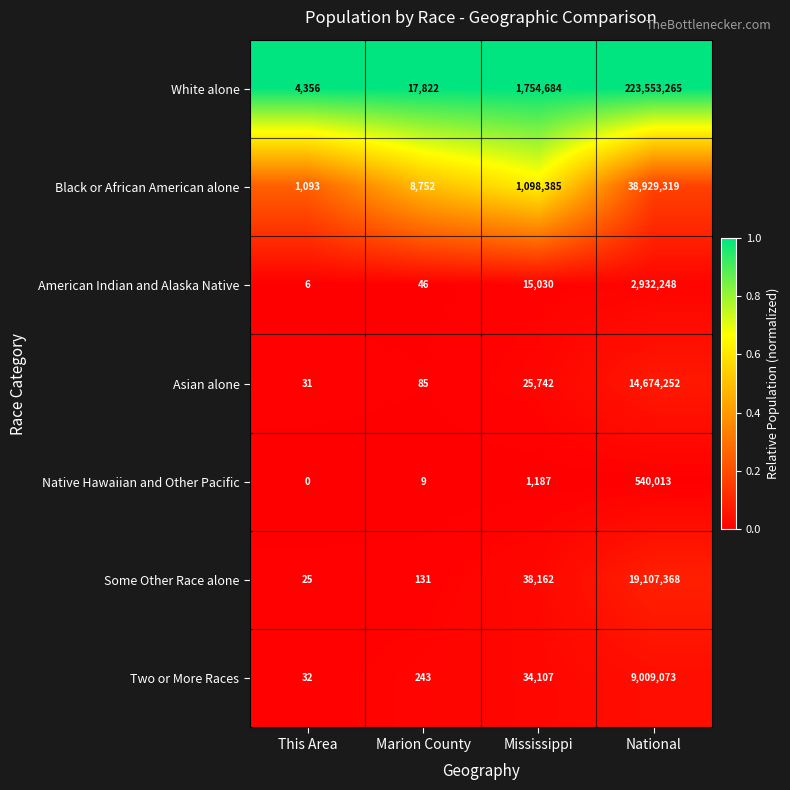

List the labels in order of Black or African American alone value, largest first.

National, Mississippi, Marion County, This Area